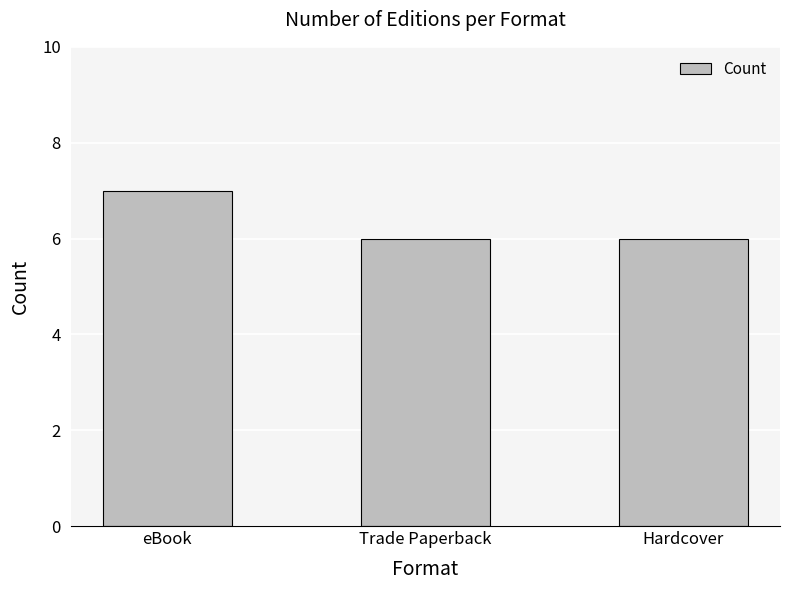

What position from the left is eBook?

1